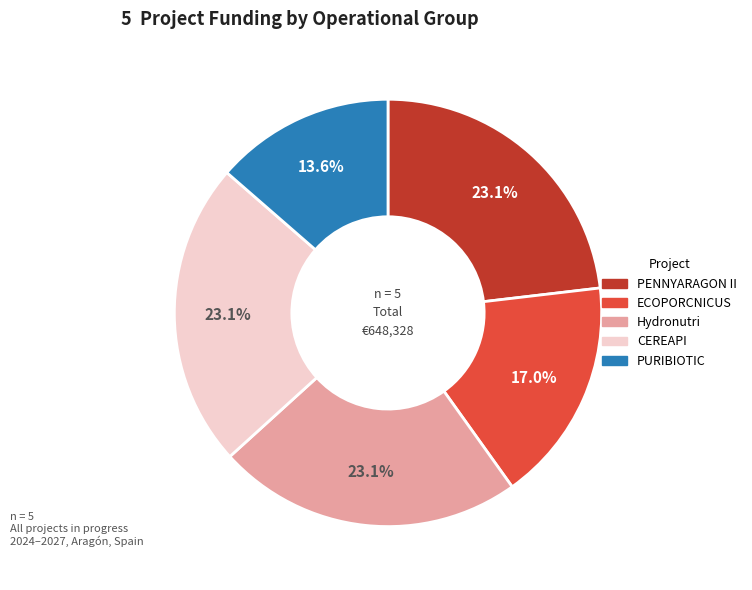

What portion of the pie excludes Hydronutri?

76.9%